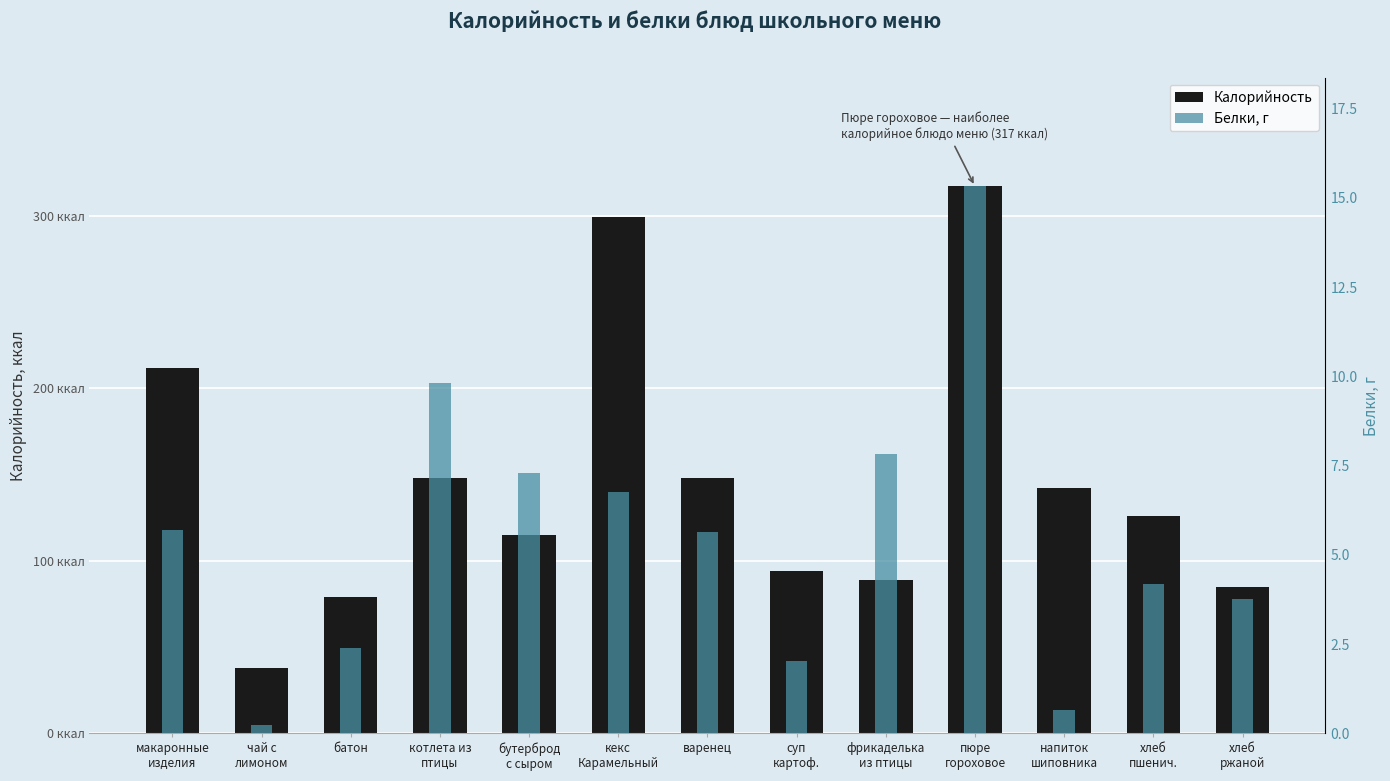

Reading left to right, list all the values displayed in this chart.

Калорийность: 212.0	38.0	79.0	148.0	115.0	299.0	148.0	94.0	89.0	317.0	142.0	126.0	85.0
Белки, г: 5.7	0.2	2.4	9.8	7.3	6.8	5.6	2.0	7.8	15.3	0.6	4.2	3.8